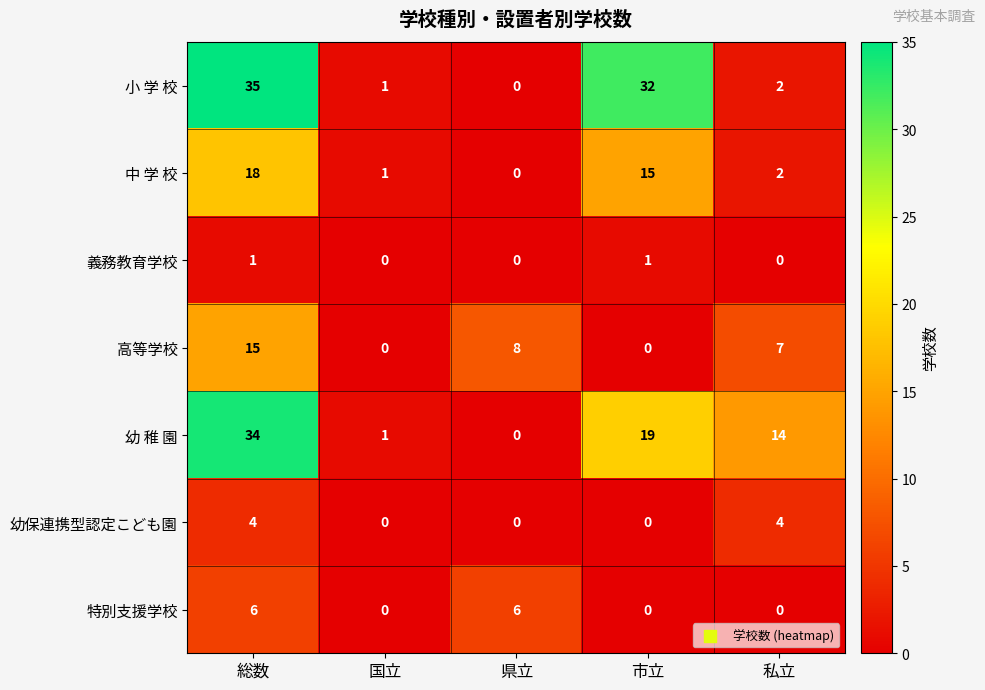

Rank the series by their maximum value, from highest to lowest.

小 学 校, 幼 稚 園, 中 学 校, 高等学校, 特別支援学校, 幼保連携型認定こども園, 義務教育学校